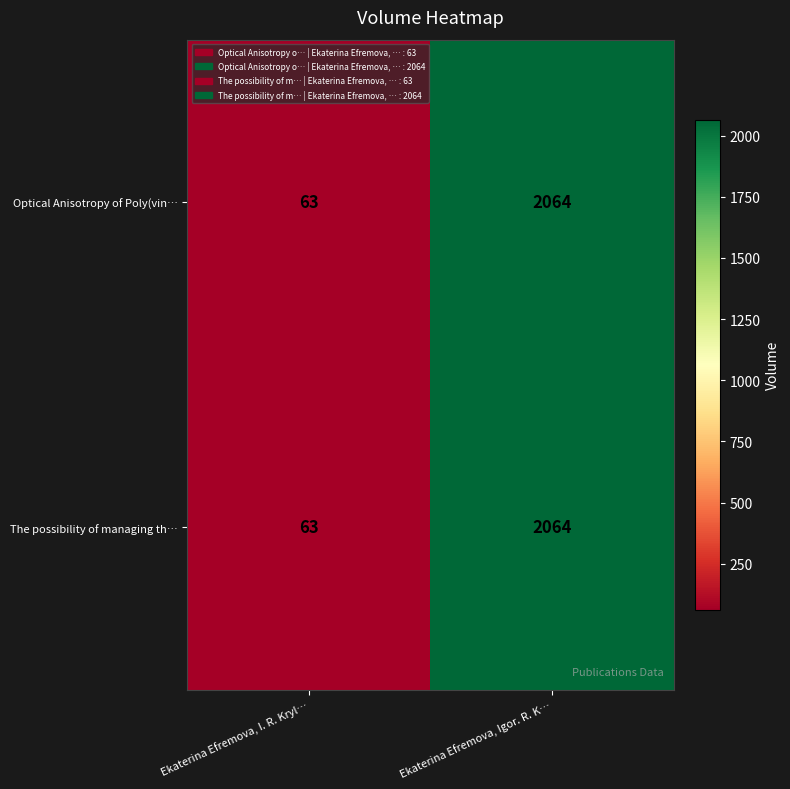

The value of Optical Anisotropy of Poly(vin… at Ekaterina Efremova, Igor. R. K… is 510. True or false?

False